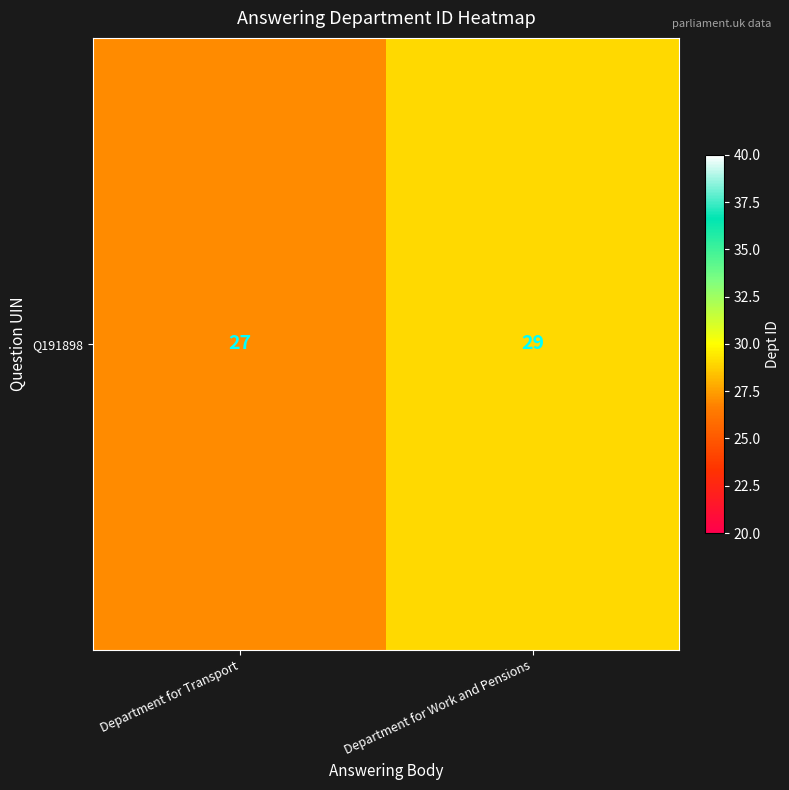

Rank the categories by value from highest to lowest.

Department for Work and Pensions, Department for Transport